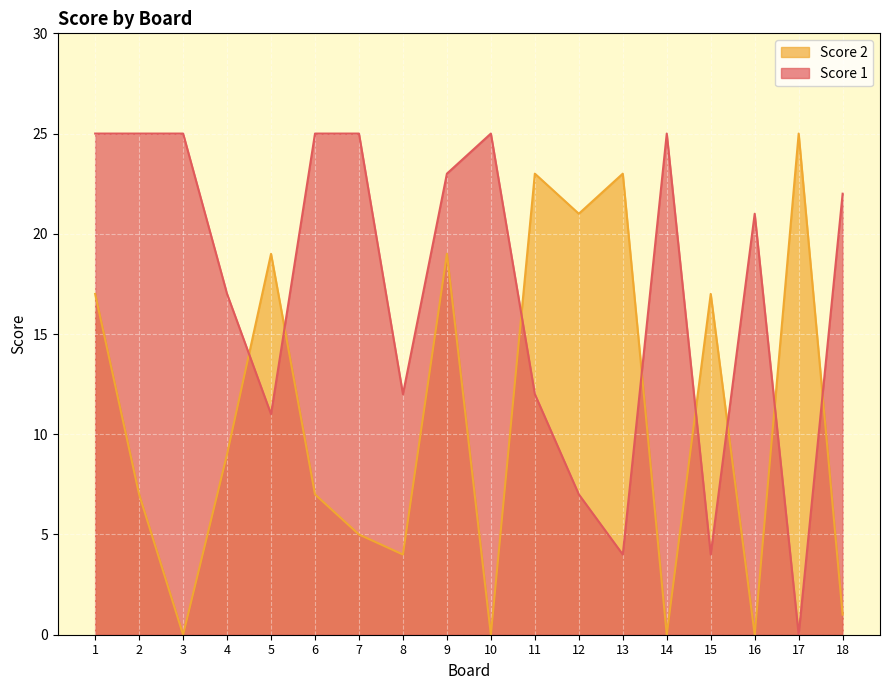

What is the sum of the Score 2 values at 15 and 14?

17